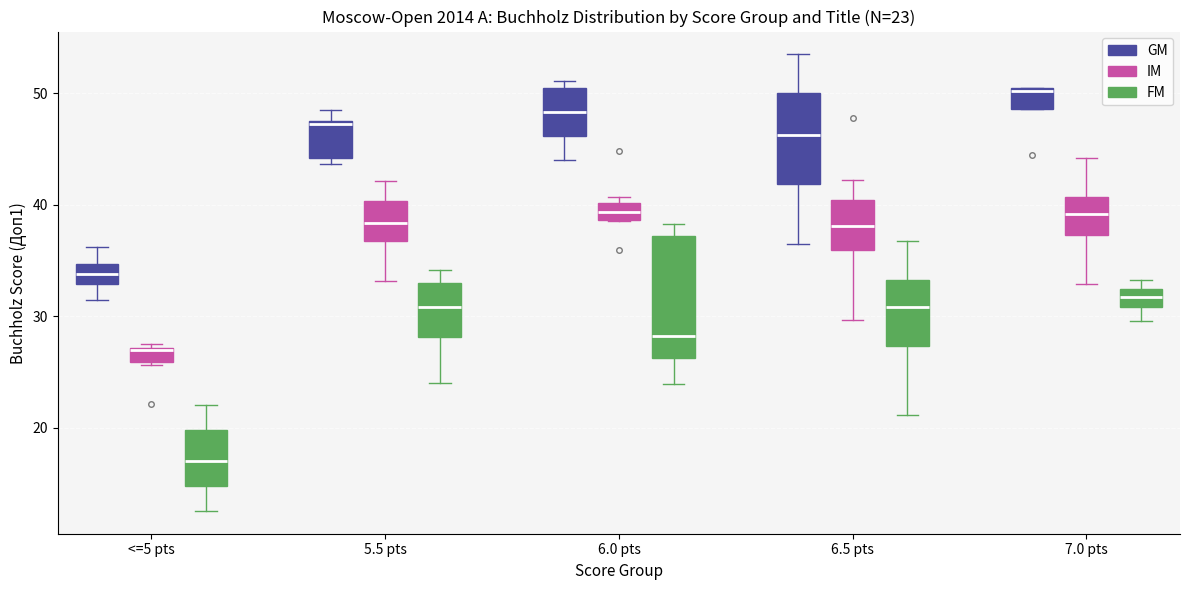

Which box is the tallest, from its lower edge to its upper edge?

6.0 pts (FM)